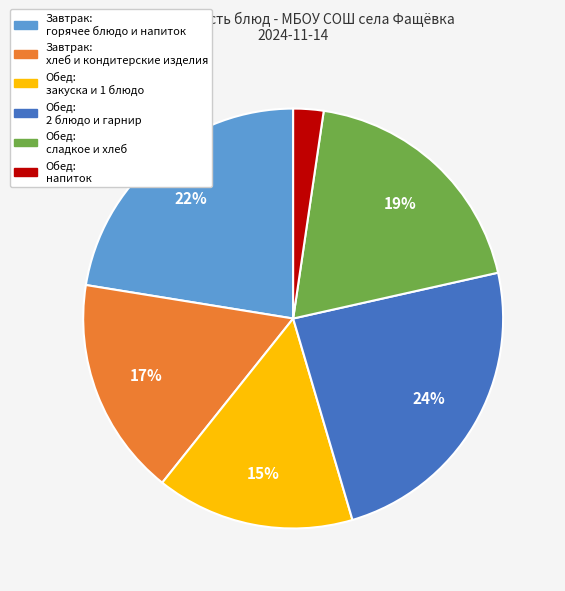

To the nearest percent, what is the average slice percentage?

17%